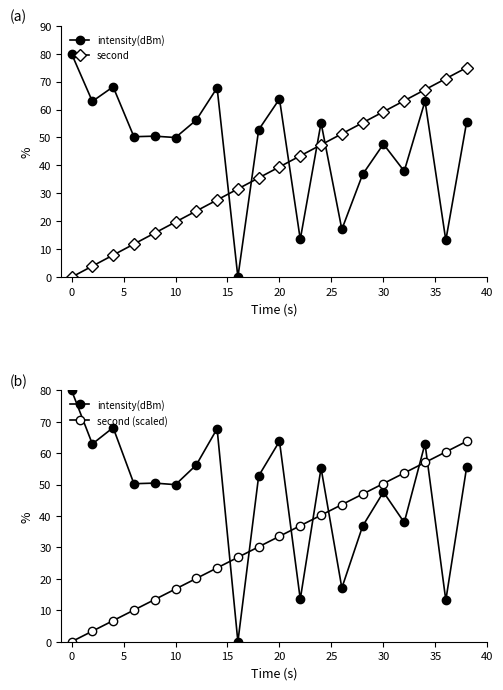

What are all the series names shown in the legend?

intensity(dBm), second, second (scaled)